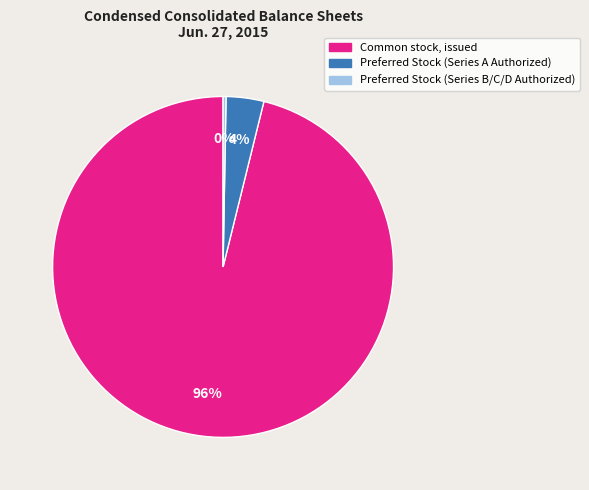

How many slices are in this pie chart?

3